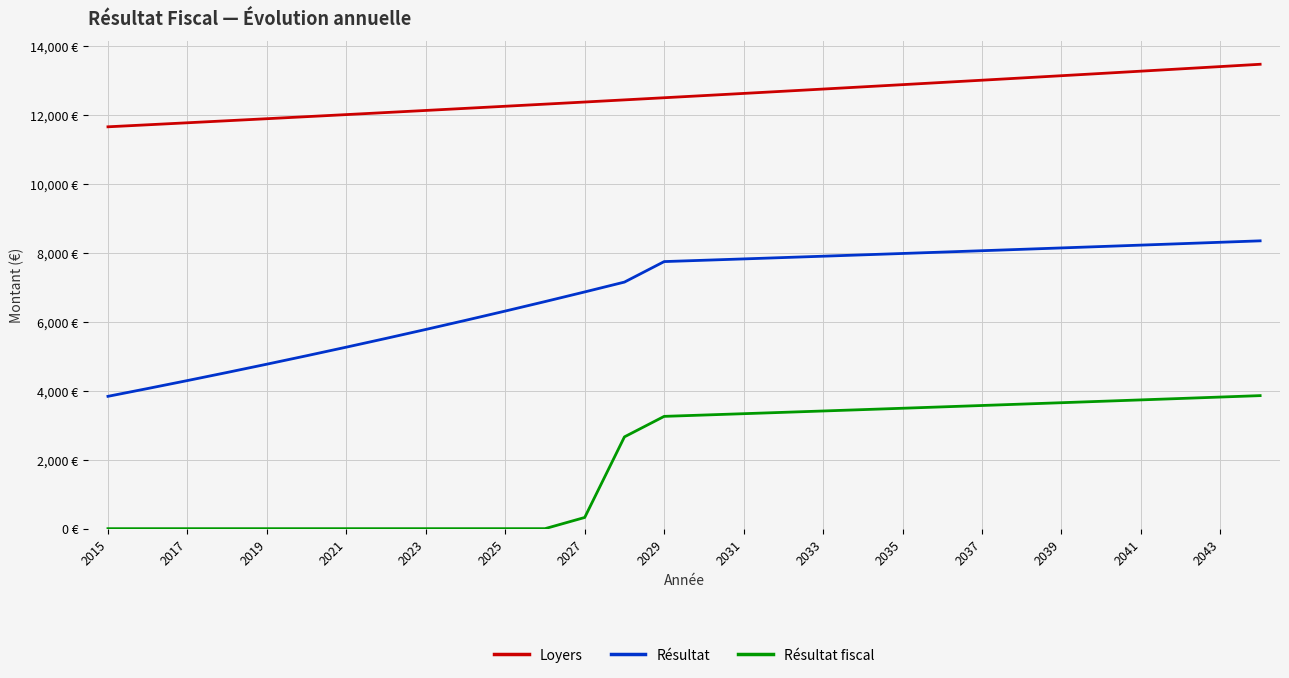

Rank the series by their average value, from highest to lowest.

Loyers, Résultat, Résultat fiscal